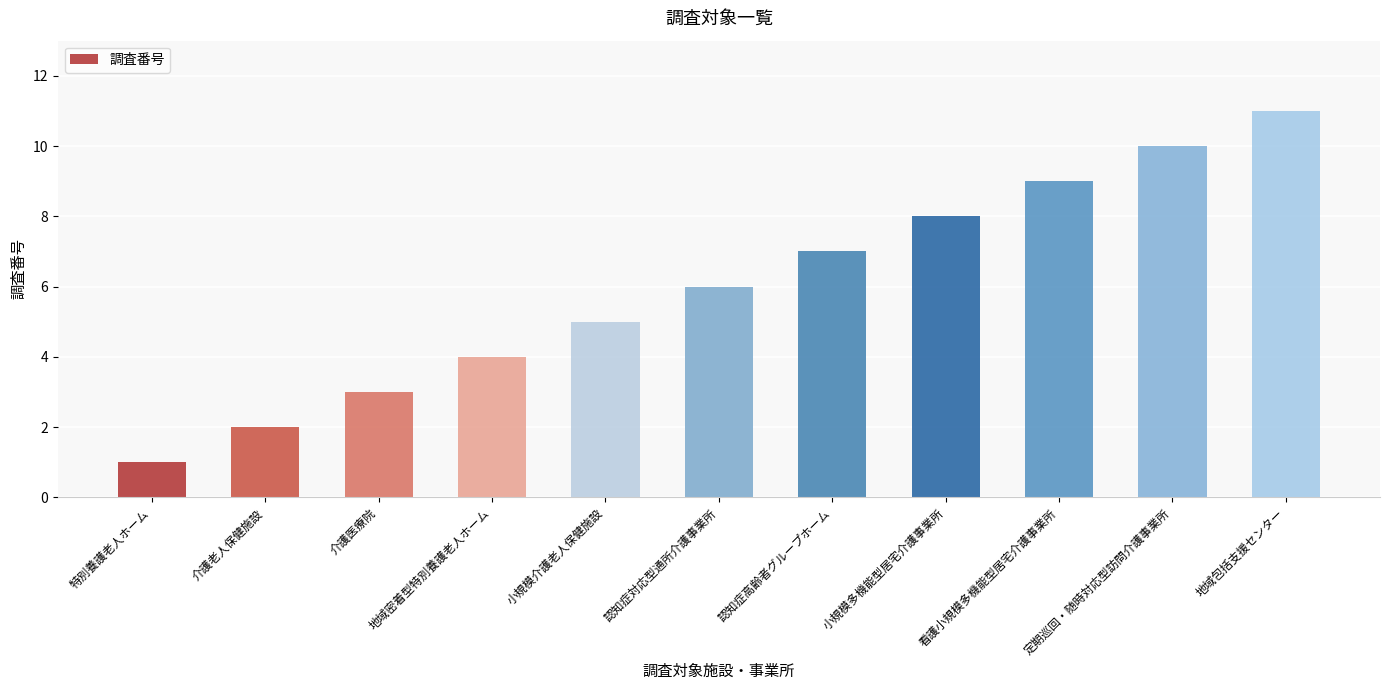

Is it true that the value at 地域包括支援センター is 5?

False